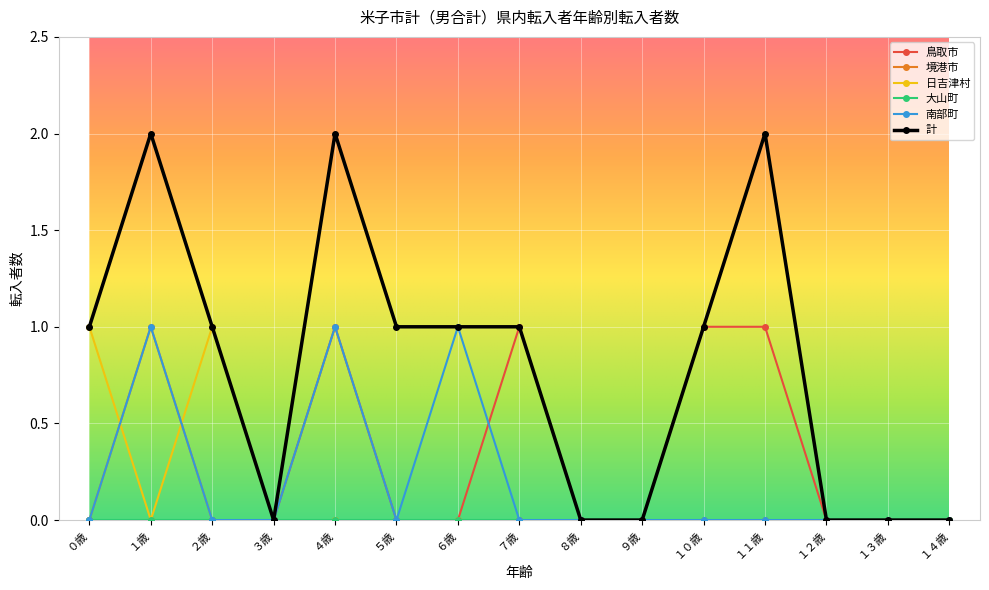

Which series has the largest total across all categories?

計